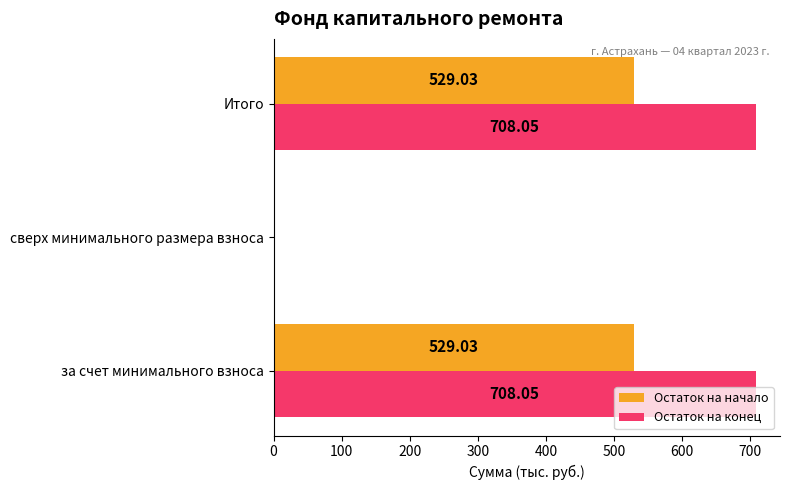

Which series changed the most between сверх минимального размера взноса and Итого?

Остаток на конец